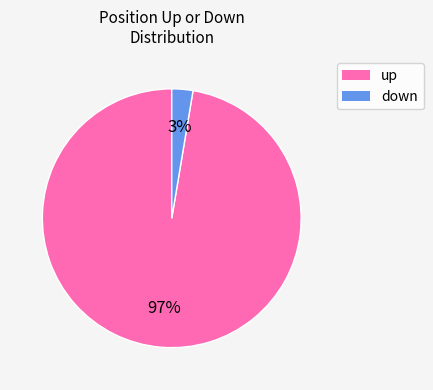

To the nearest percent, what is the combined percentage of down and up?

100%